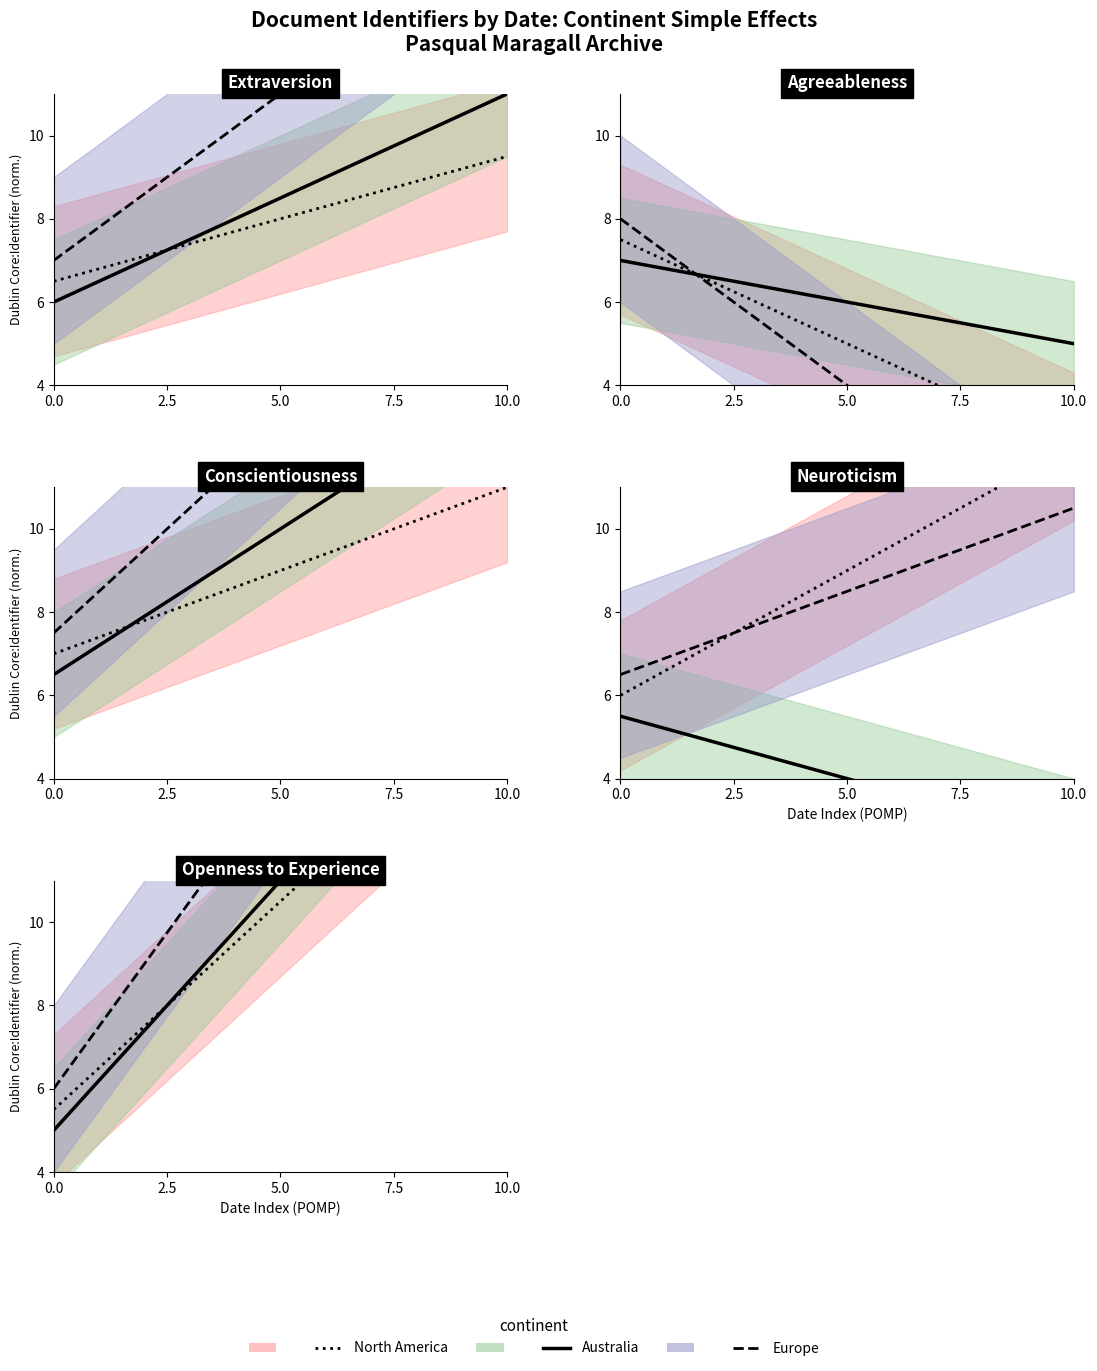

What are all the series names shown in the legend?

North America, Australia, Europe